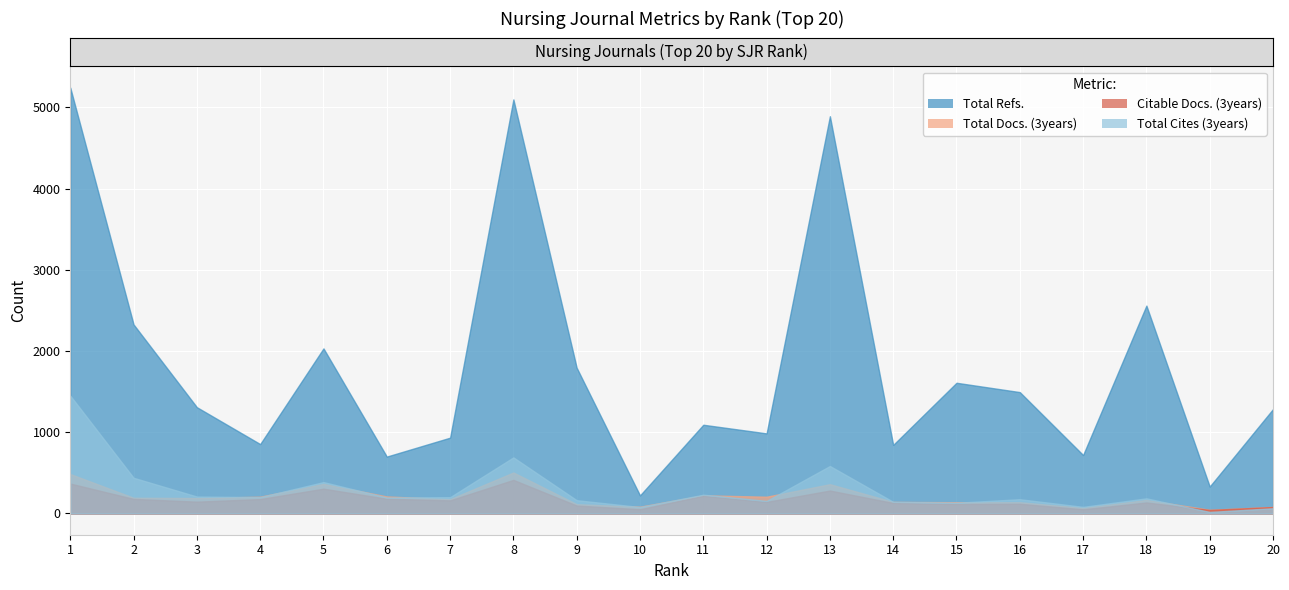

How many lines are shown in the chart?

4